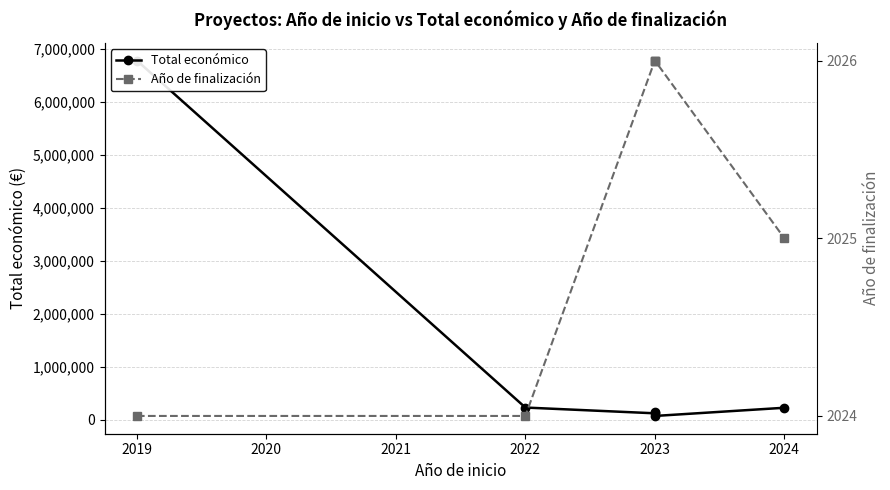

True or false: Año de finalización and Total económico intersect in this chart.

False